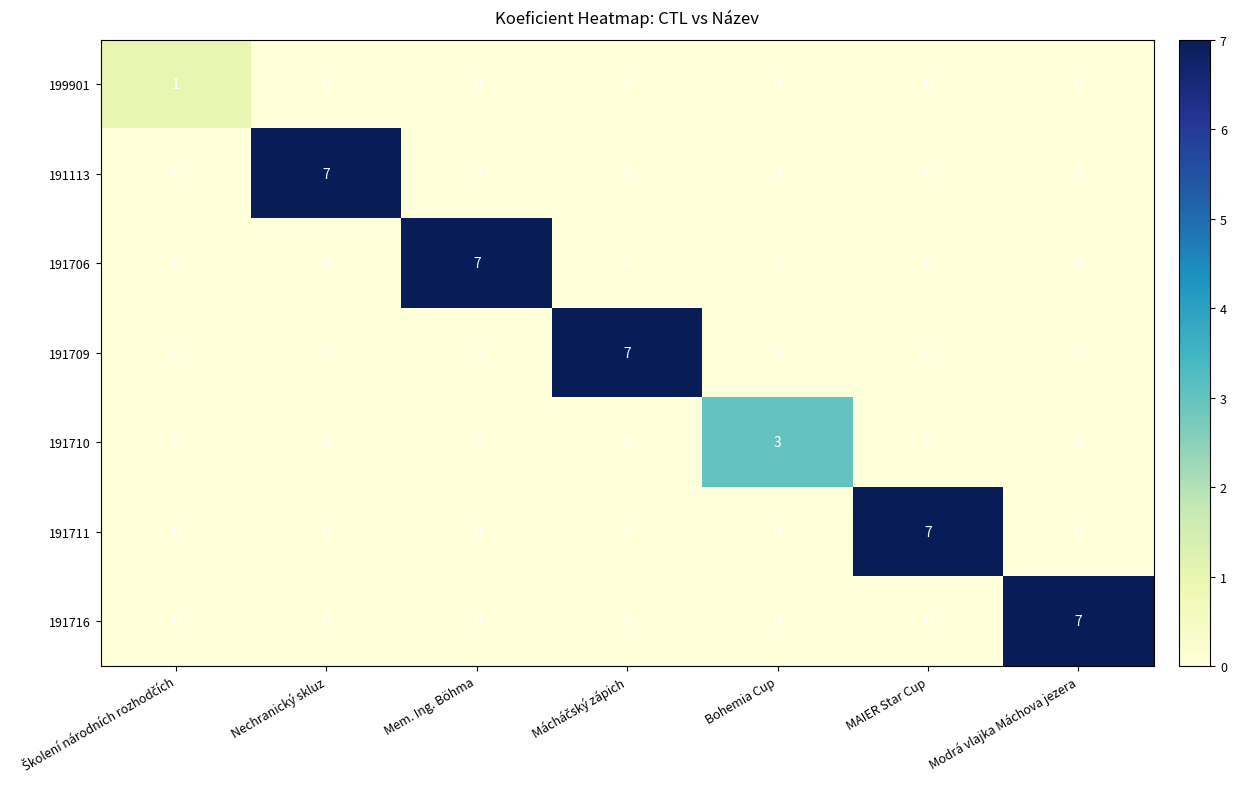

The value of 191711 at Bohemia Cup is 0. True or false?

True